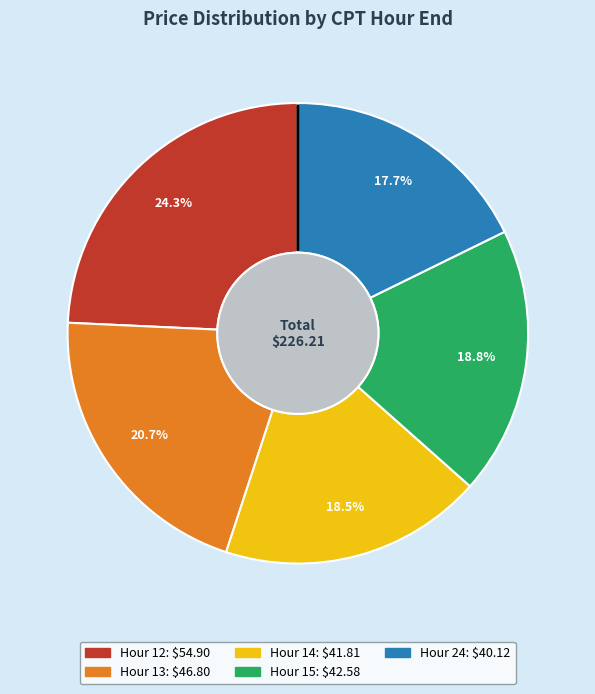

Is there a majority slice in this chart?

No